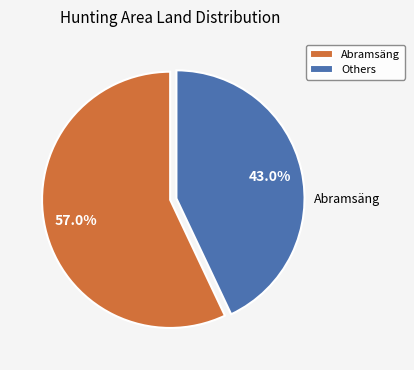

Count the number of slices in the pie.

2